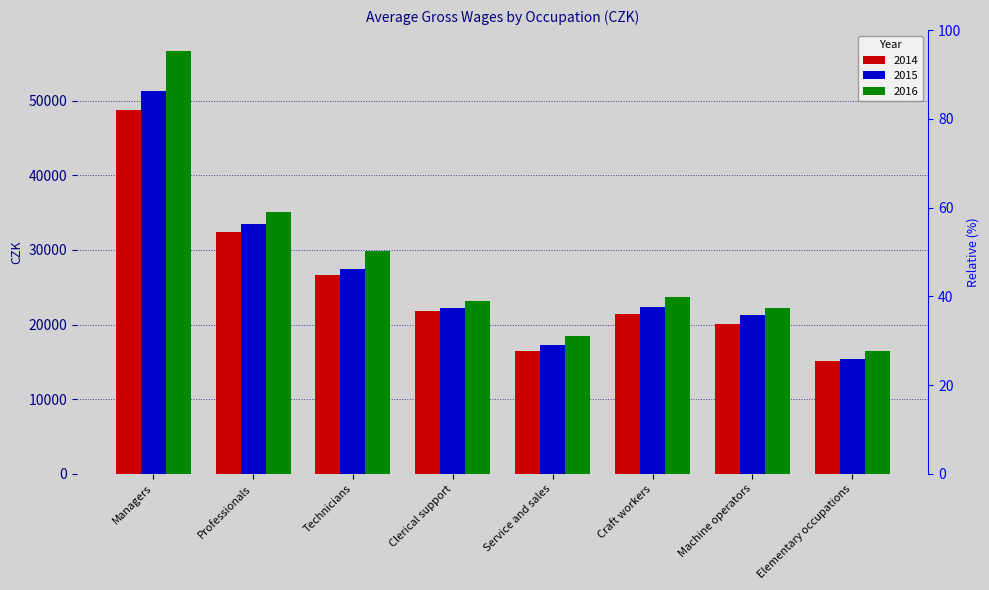

At which label is 2016 closest to 36529?

Professionals